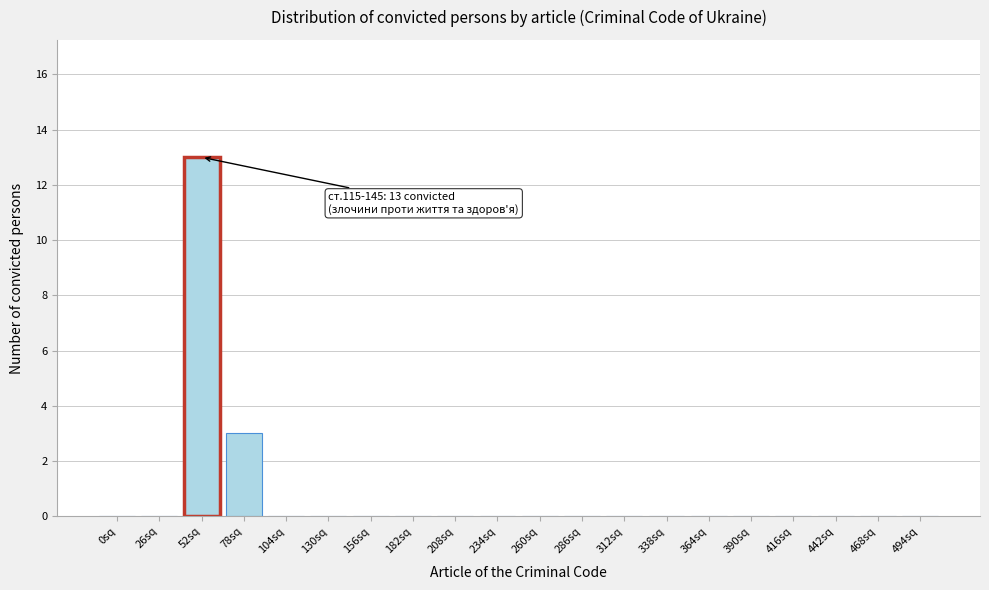

Reading right to left, what are all the values shown in this chart?

494sq=0	468sq=0	442sq=0	416sq=0	390sq=0	364sq=0	338sq=0	312sq=0	286sq=0	260sq=0	234sq=0	208sq=0	182sq=0	156sq=0	130sq=0	104sq=0	78sq=3	52sq=13	26sq=0	0sq=0